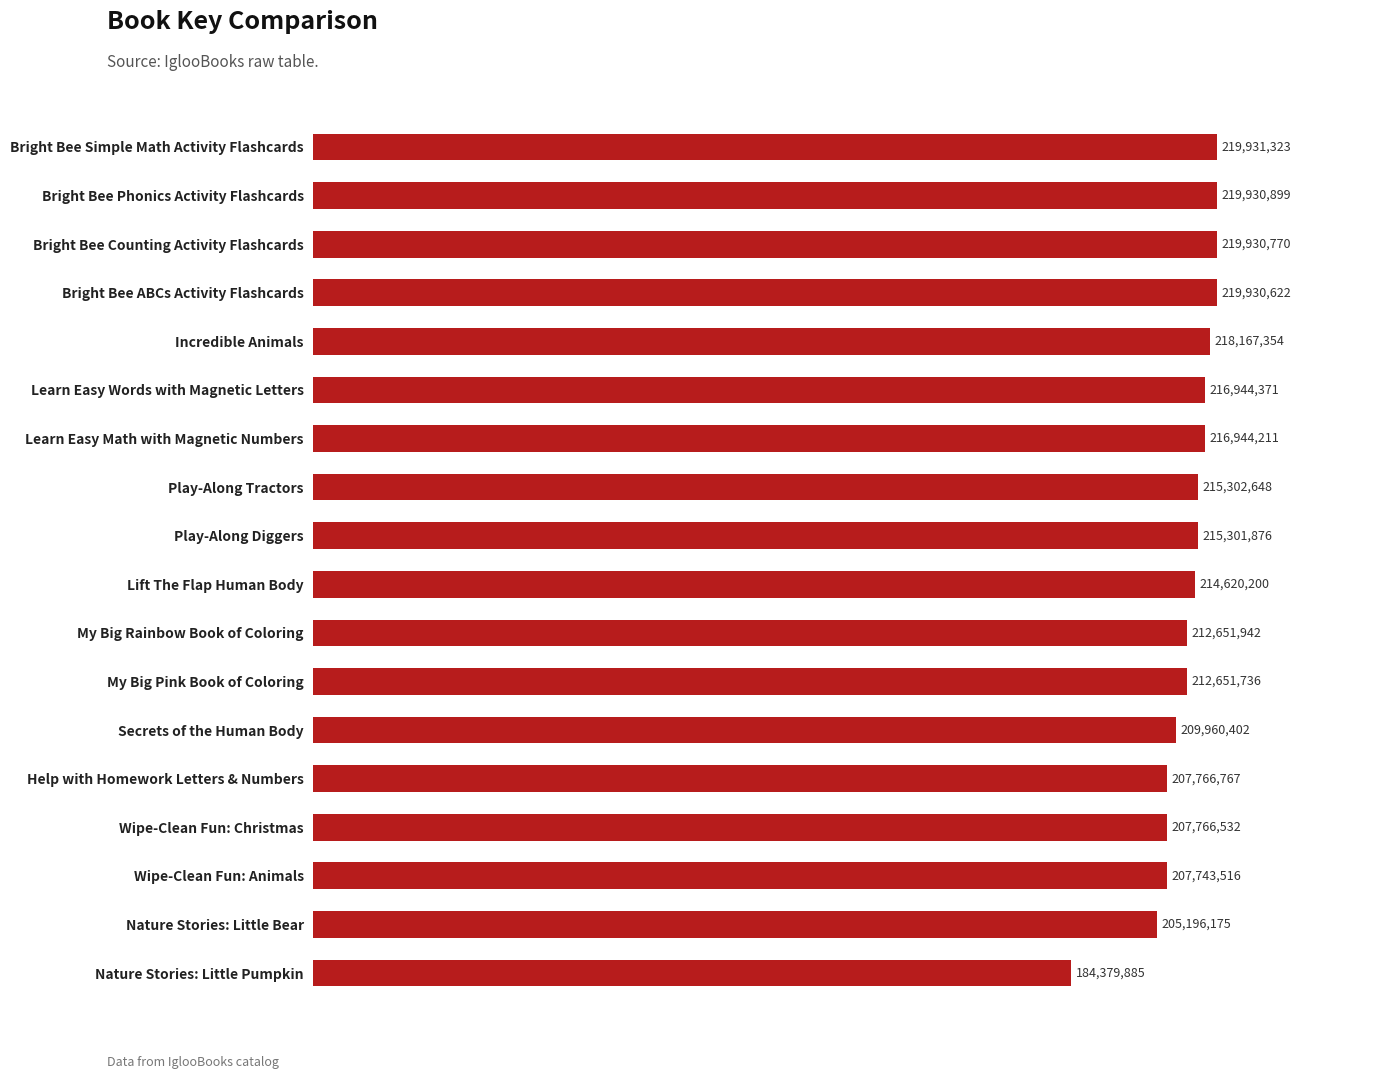

What is the difference between the maximum and minimum values?

35551438